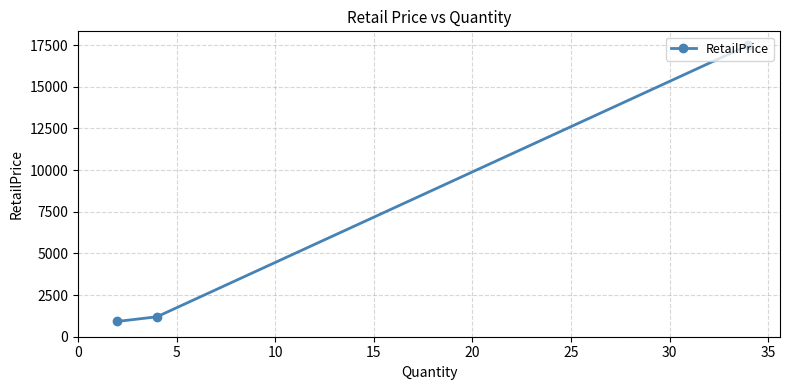

How many categories are shown in the chart?

3